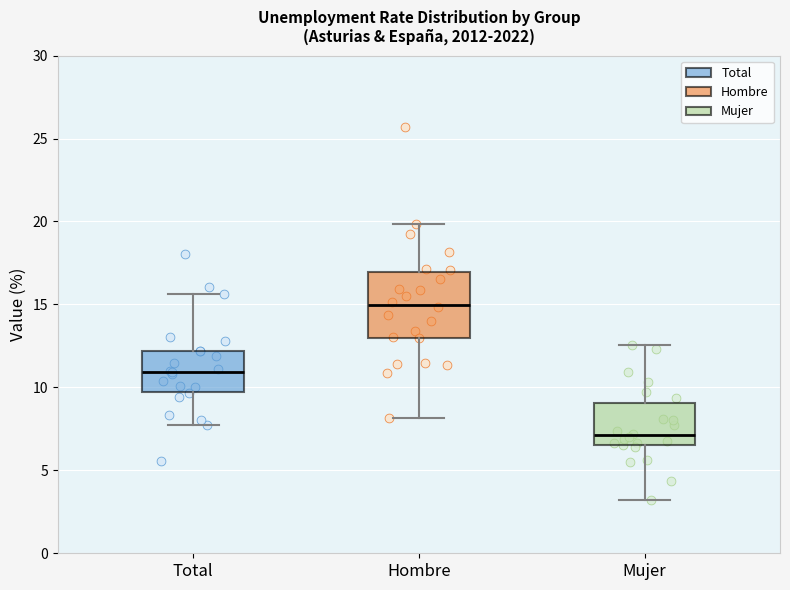

Where is the lower edge of the box for Mujer on the y-axis? The values are not printed on the chart, so give them approximately, as read against the axis.

6.5